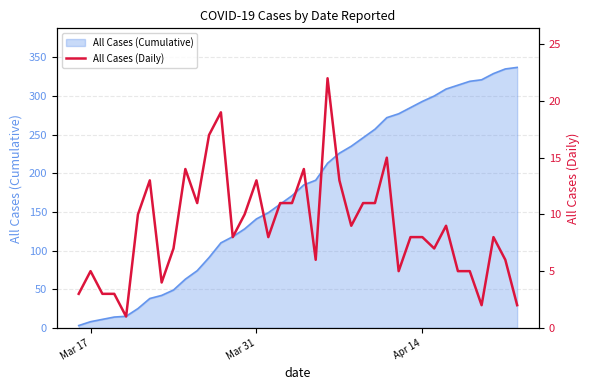

Reading left to right, list all the values displayed in this chart.

3	5	3	3	1	10	13	4	7	14	11	17	19	8	10	13	8	11	11	14	6	22	13	9	11	11	15	5	8	8	7	9	5	5	2	8	6	2